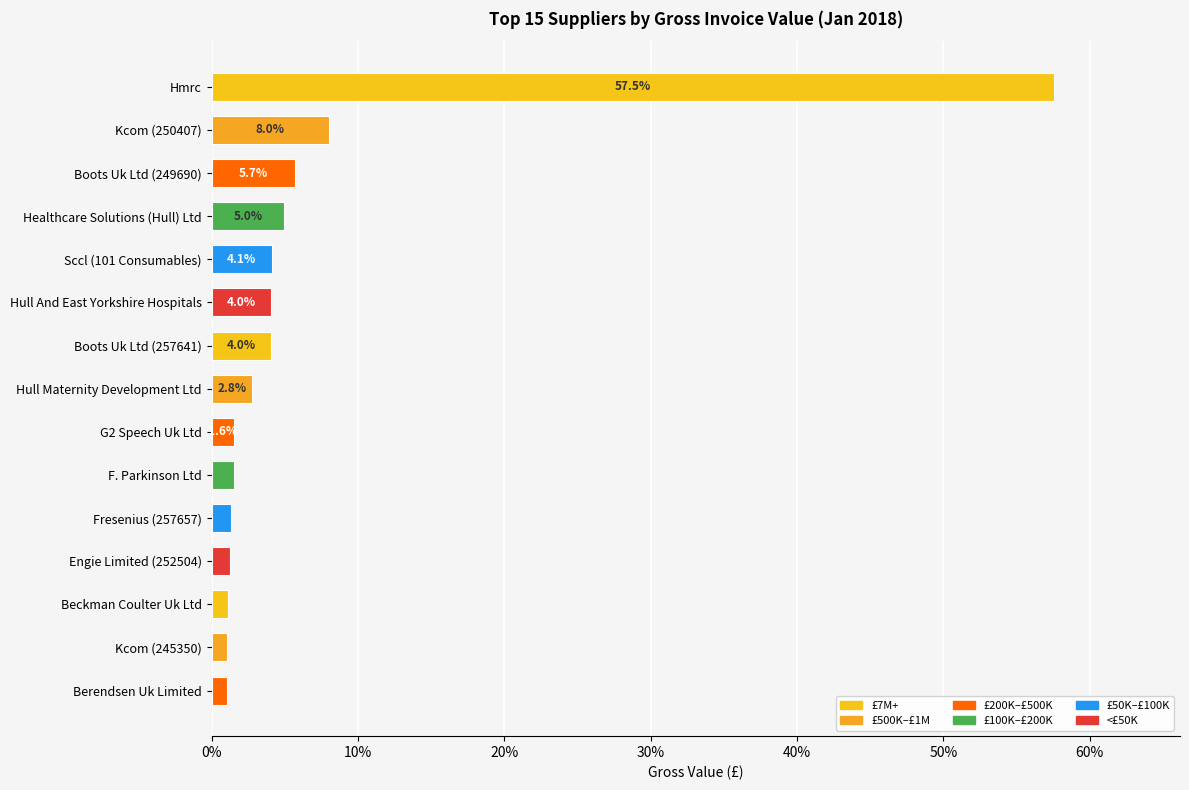

Where is the data nearest to the value 29?

Kcom (250407)